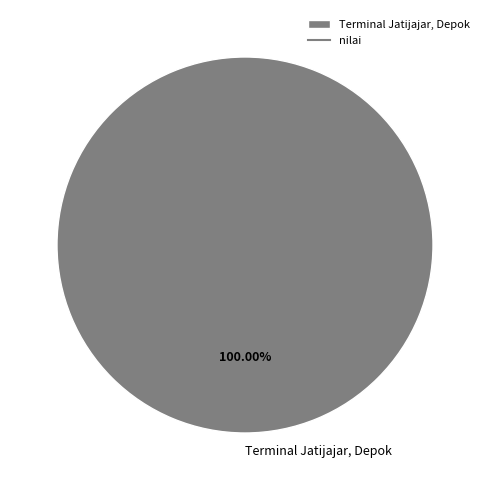

To the nearest percent, what percentage of the pie is Terminal Jatijajar, Depok?

100%